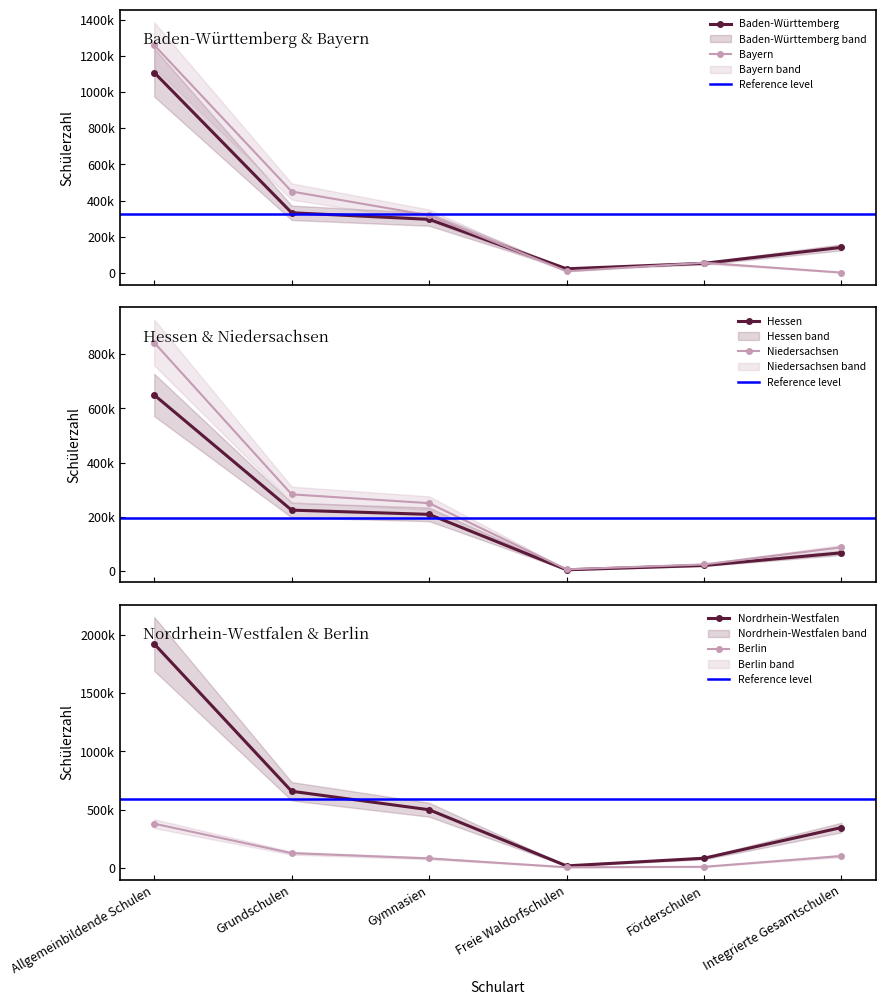

The value of Niedersachsen at Gymnasien is 414618. True or false?

False